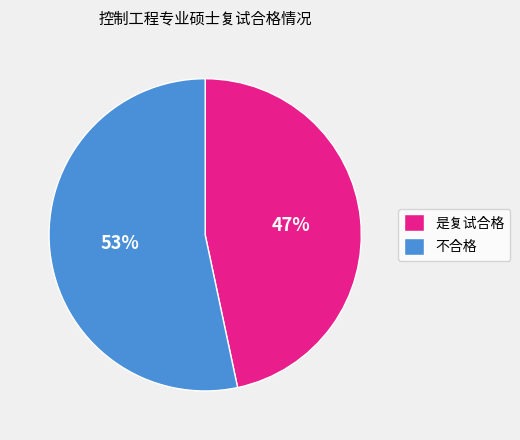

Combined, do 不合格 and 是复试合格 account for over 50%?

Yes